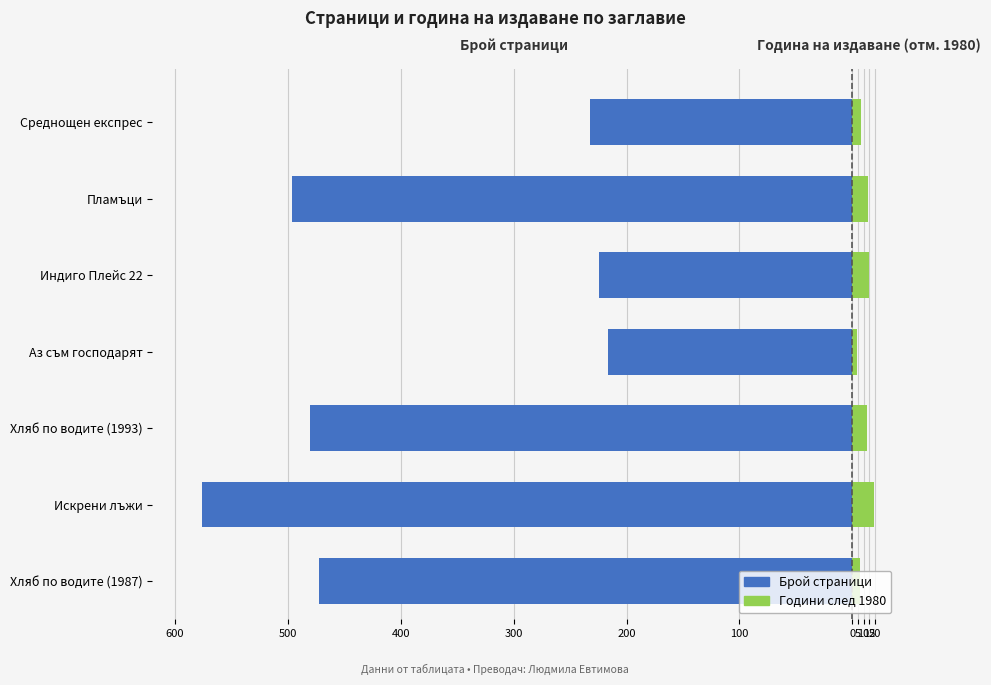

Are the bars horizontal?

Yes